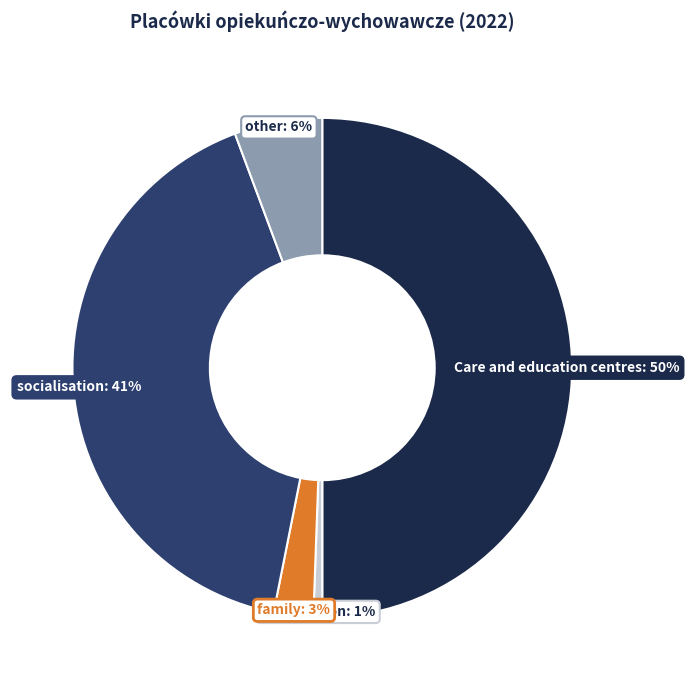

To the nearest percent, what is the difference between the largest and smallest slice percentages?

49%